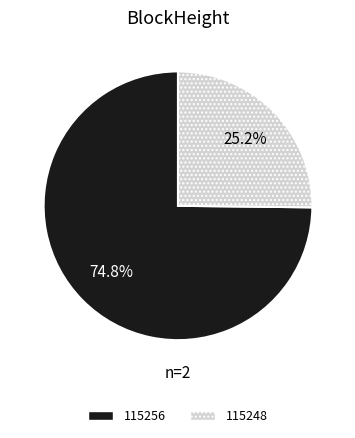

Rank the categories by value from lowest to highest.

115248, 115256